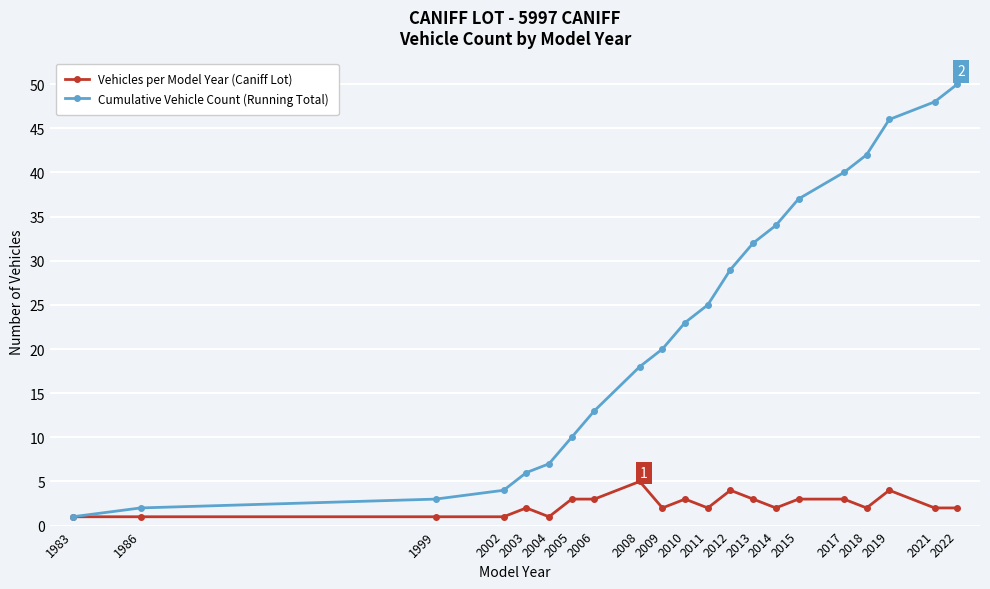

What is the value of the Vehicles per Model Year (Caniff Lot) point at the 12th from the left?

2